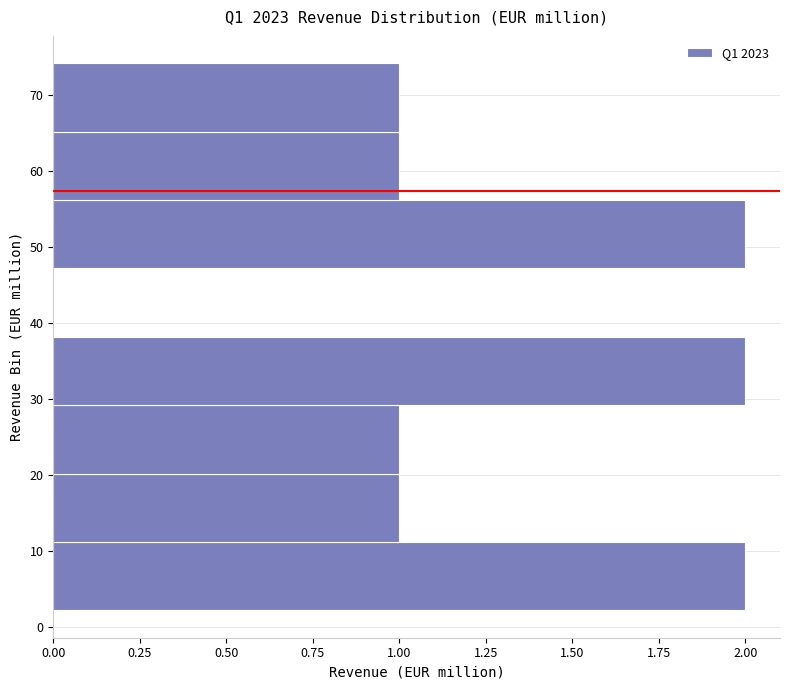

Reading bottom to top, list every bar in this chart as the range it spans on the y-axis followed by its length. Neither the bar edges nor the lengths are printed on the chart, so give them approximately, as read against the axes.

2 to 11: 2
11 to 20: 1
20 to 29: 1
29 to 38: 2
38 to 47: 0
47 to 56: 2
56 to 65: 1
65 to 74: 1